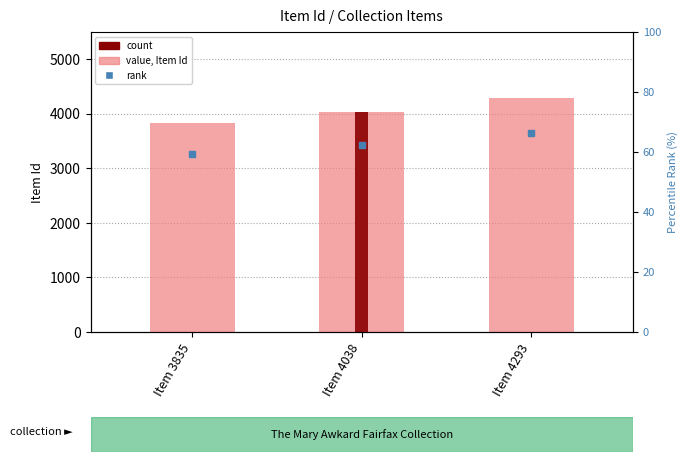

What is the greatest value displayed?

4293